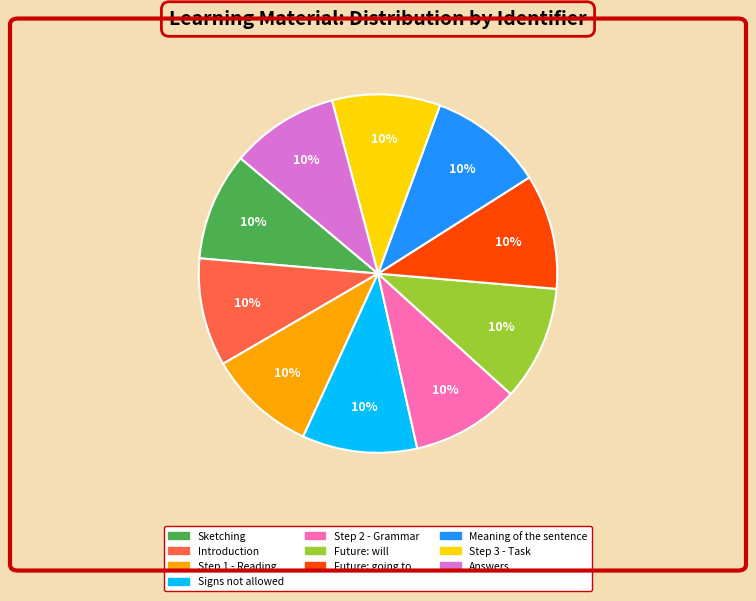

True or false: Future: going to accounts for 10% of the total.

True